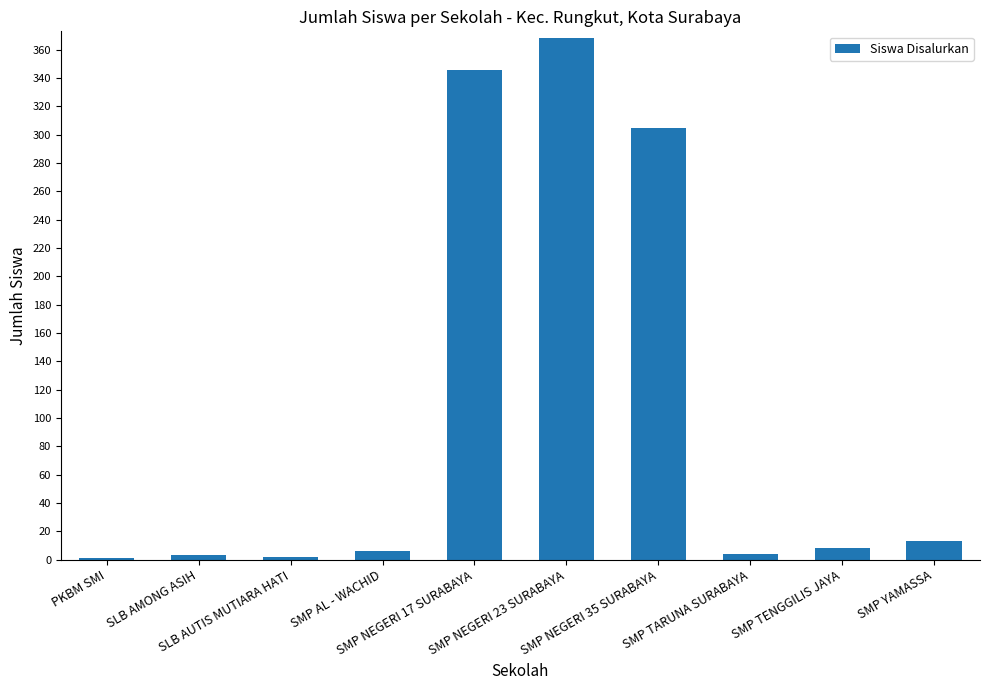

What is the label of the 10th bar from the left?

SMP YAMASSA